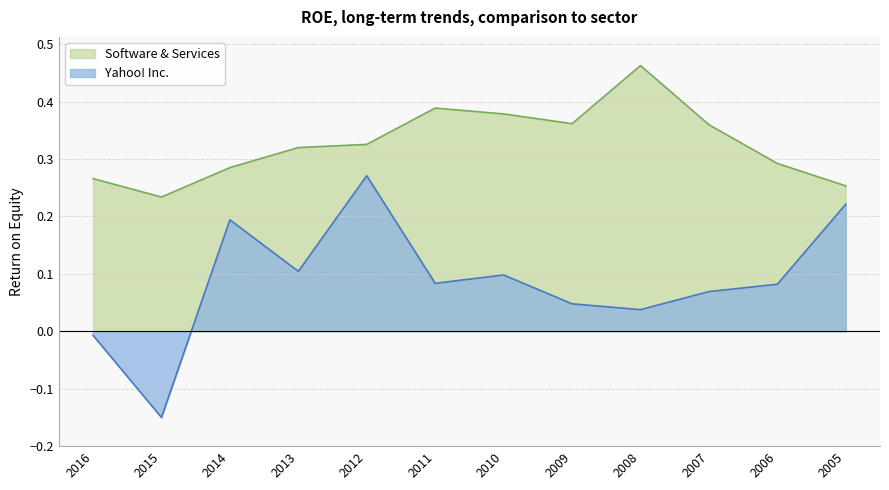

The value of Software & Services at 2016 is 0.3. True or false?

True